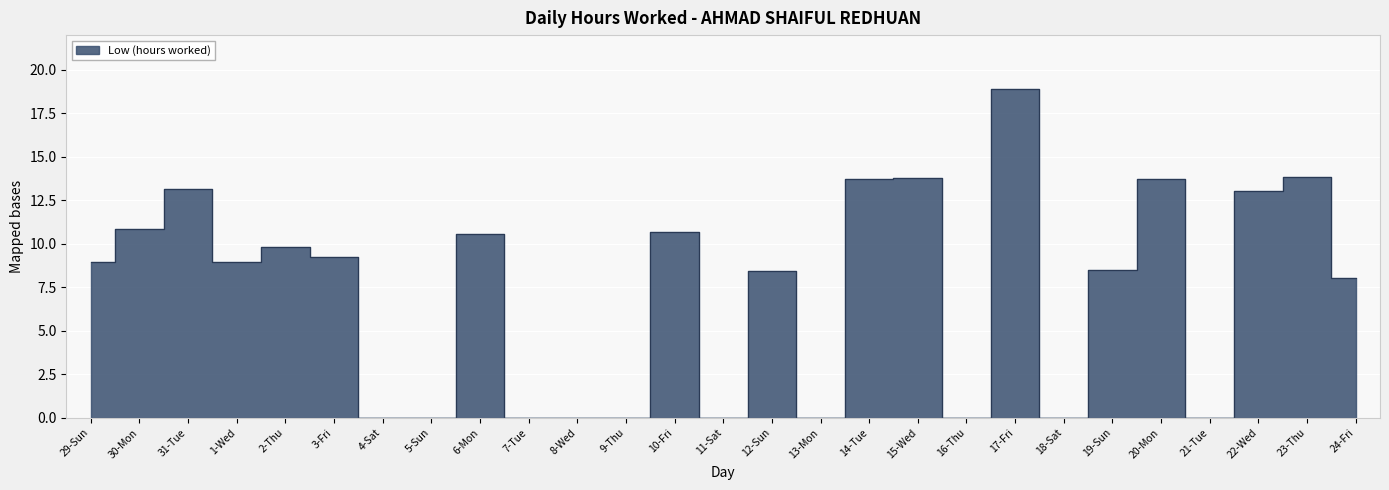

What is the maximum value shown in the chart?

18.9